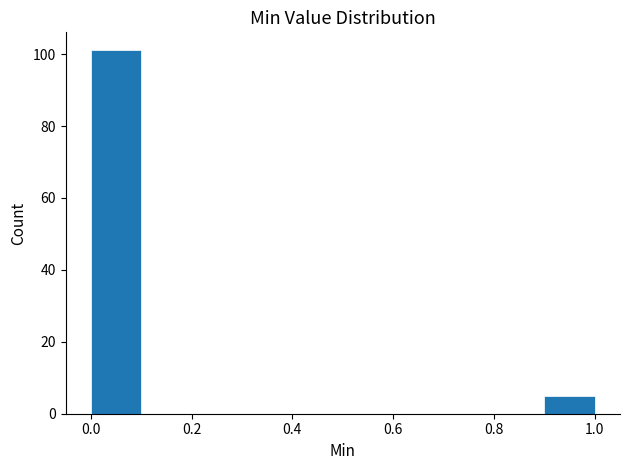

Reading left to right, list every bar in this chart as the range it spans on the x-axis followed by its height. The values are not printed on the chart, so give them approximately, as read against the axis.

0.0 to 0.1: 102
0.1 to 0.2: 0
0.2 to 0.3: 0
0.3 to 0.4: 0
0.4 to 0.5: 0
0.5 to 0.6: 0
0.6 to 0.7: 0
0.7 to 0.8: 0
0.8 to 0.9: 0
0.9 to 1.0: 6